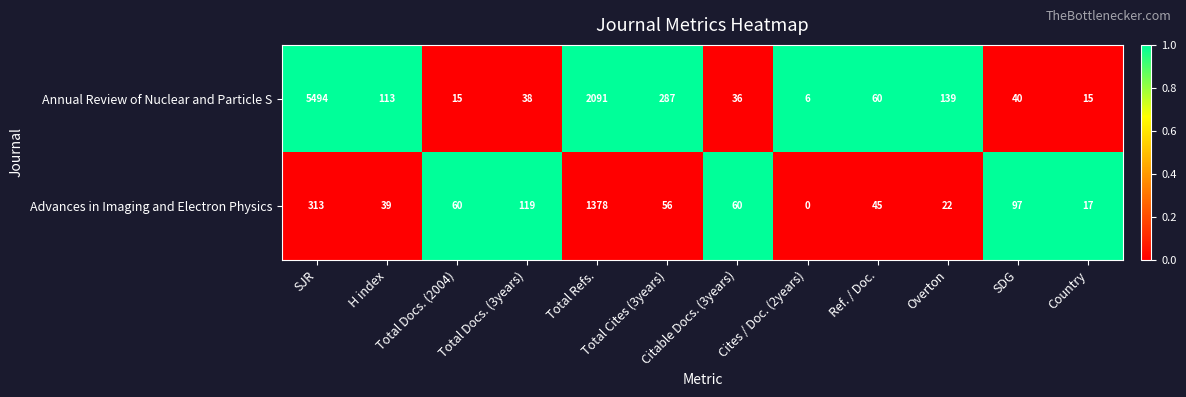

Rank the series by their average value, from lowest to highest.

Advances in Imaging and Electron Physics, Annual Review of Nuclear and Particle S